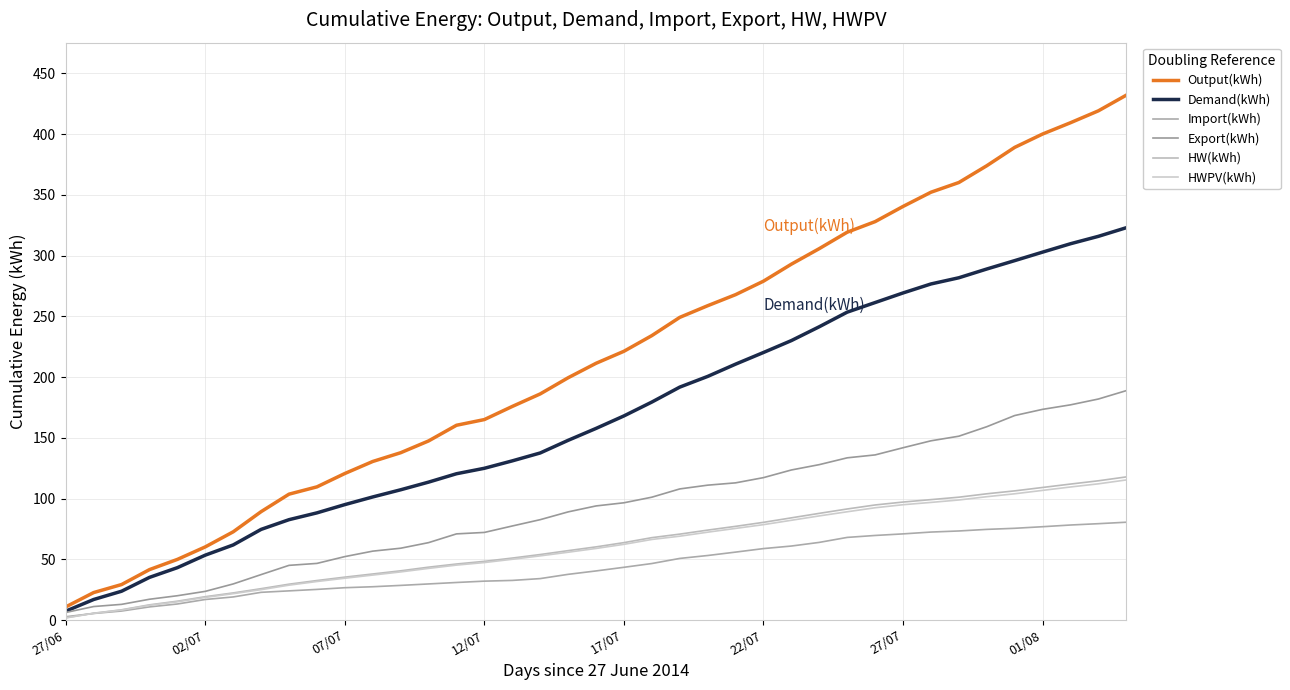

Count the number of data series in this chart.

6